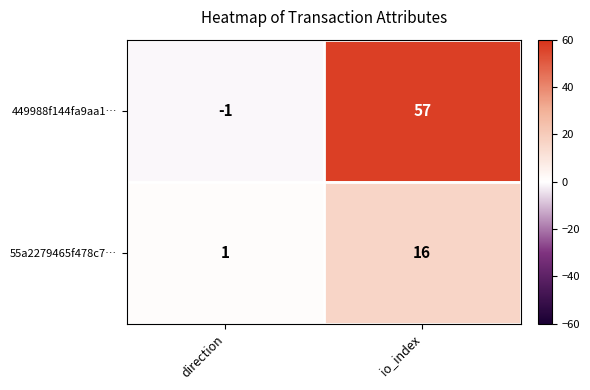

Which series has the largest range (max minus min)?

449988f144fa9aa1…